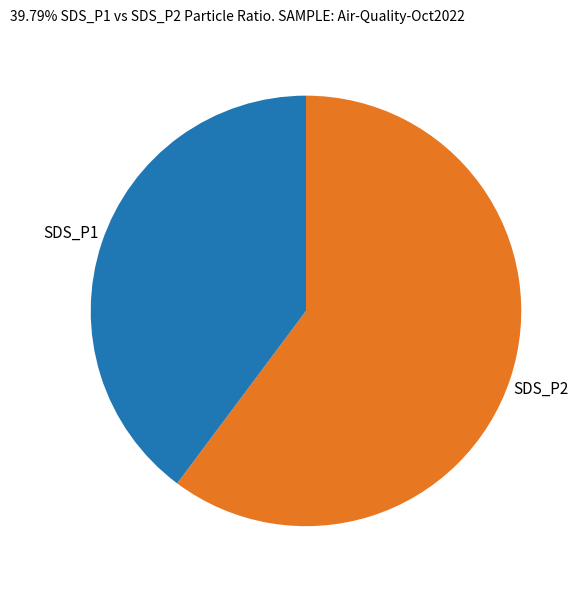

How many segments does this pie chart have?

2